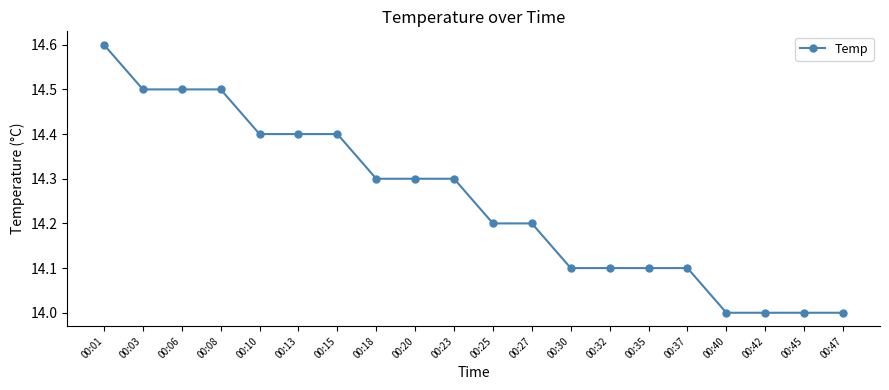

Between 00:23 and 00:35, which is larger?

00:23